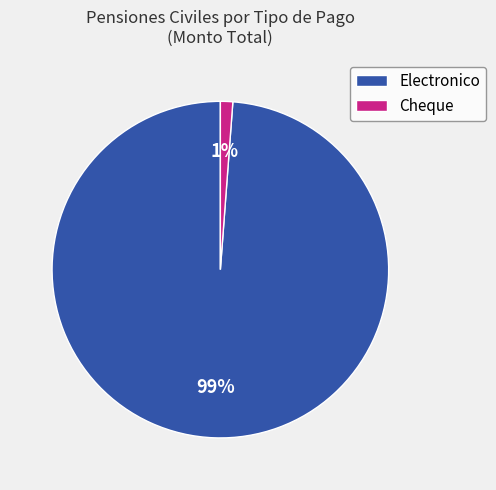

What percentage is the Electronico slice, to the nearest percent?

99%